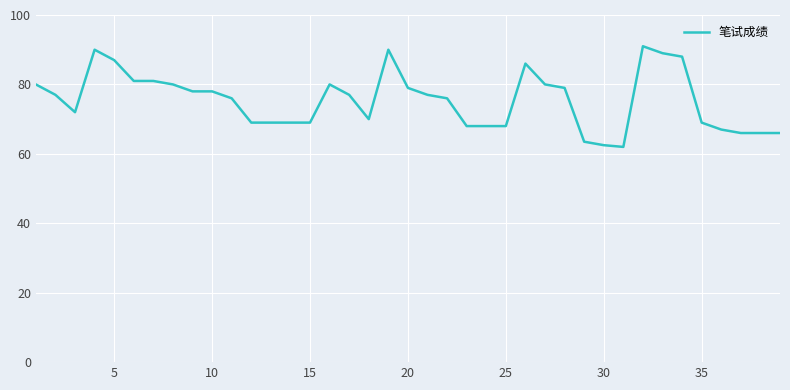

What is the difference between the maximum and minimum values?

29.0